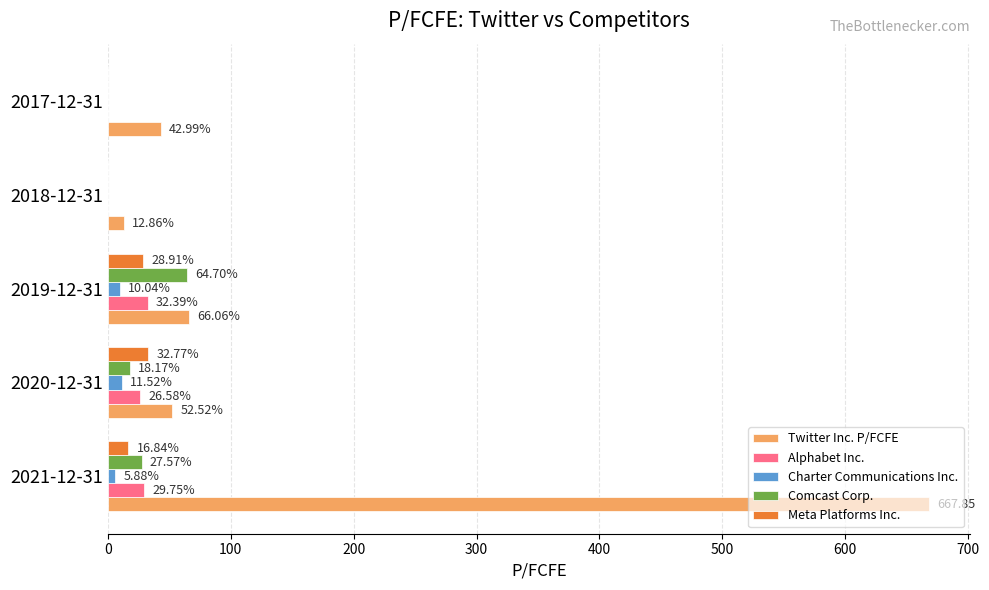

What is the total value across all series at 2021-12-31?

747.9